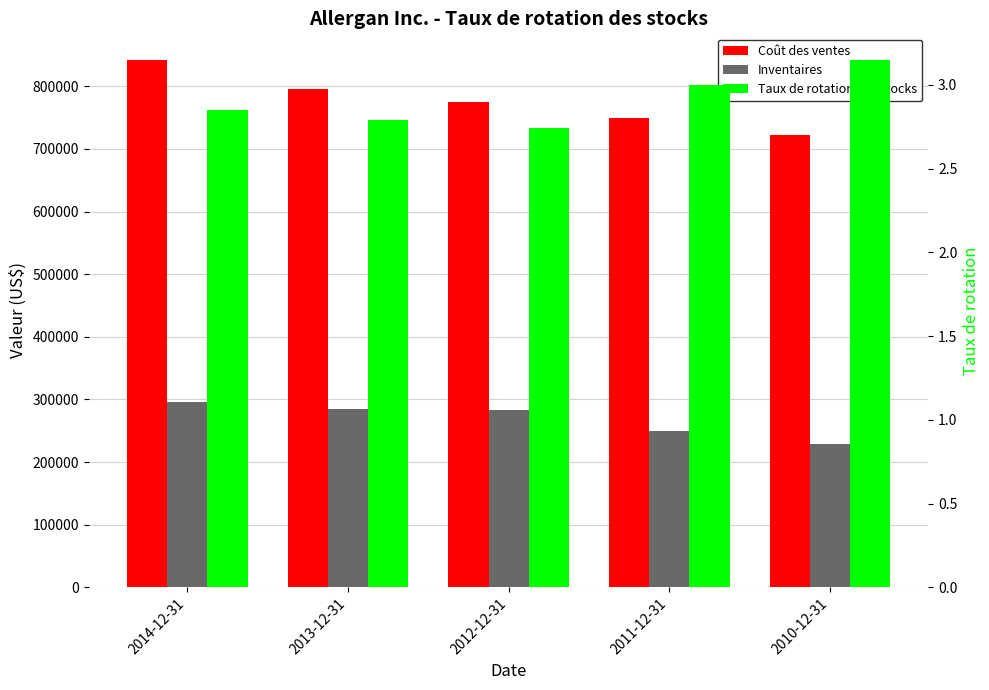

What is the difference between the maximum and second lowest values in the Coût des ventes series?

93700.0